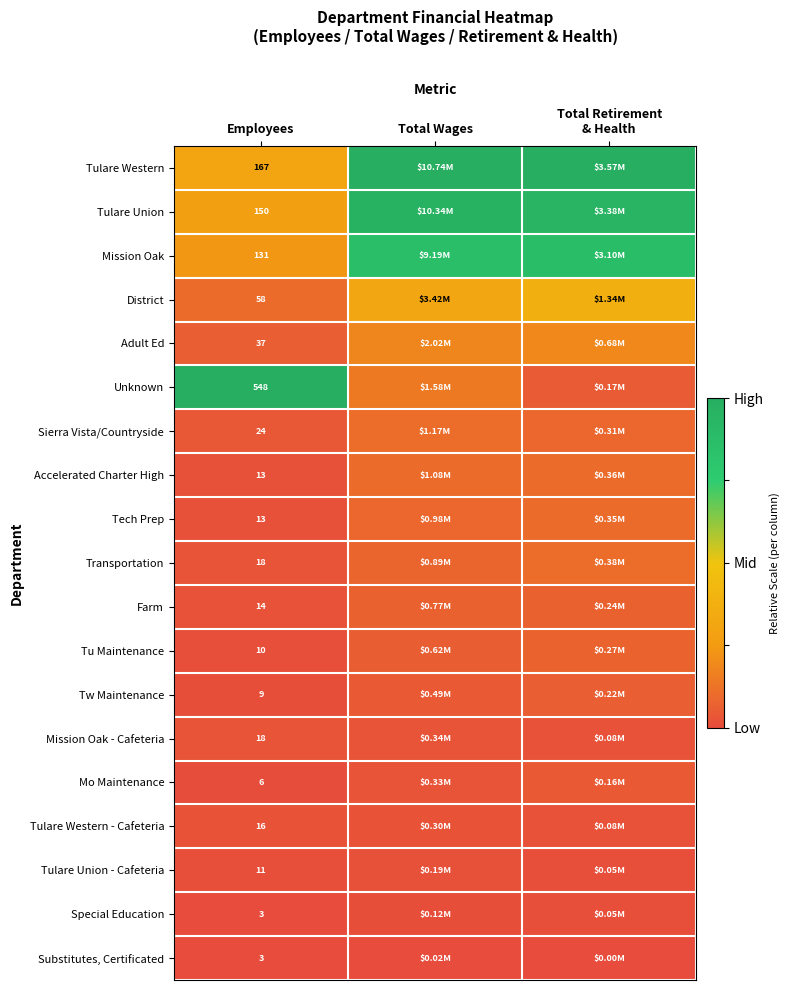

At Total Retirement & Health, list the series in order from smallest to largest.

Substitutes, Certificated, Tulare Union - Cafeteria, Special Education, Tulare Western - Cafeteria, Mission Oak - Cafeteria, Mo Maintenance, Unknown, Tw Maintenance, Farm, Tu Maintenance, Sierra Vista/Countryside, Tech Prep, Accelerated Charter High, Transportation, Adult Ed, District, Mission Oak, Tulare Union, Tulare Western